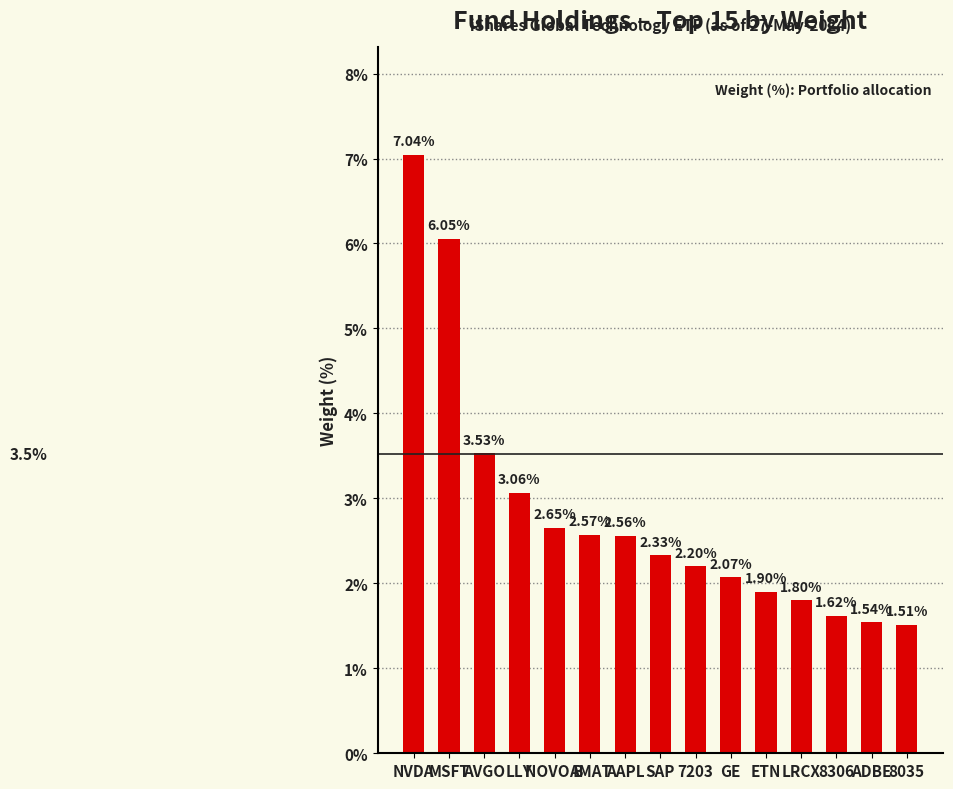

What is the change in value from AAPL to LRCX?

-0.8